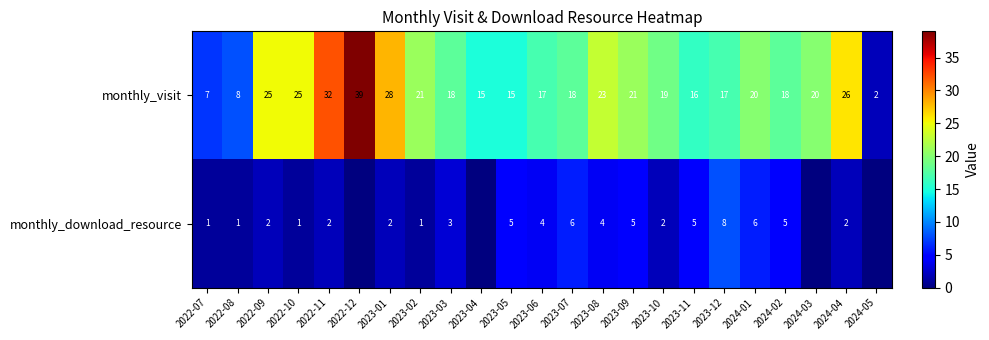

What is the sum of the monthly_download_resource values at 2024-01 and 2023-02?

7